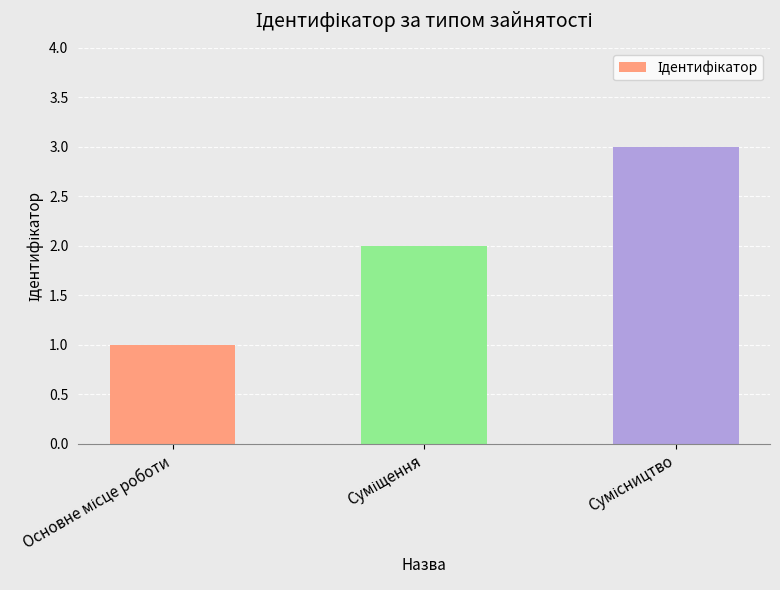

What is the sum of all values?

6